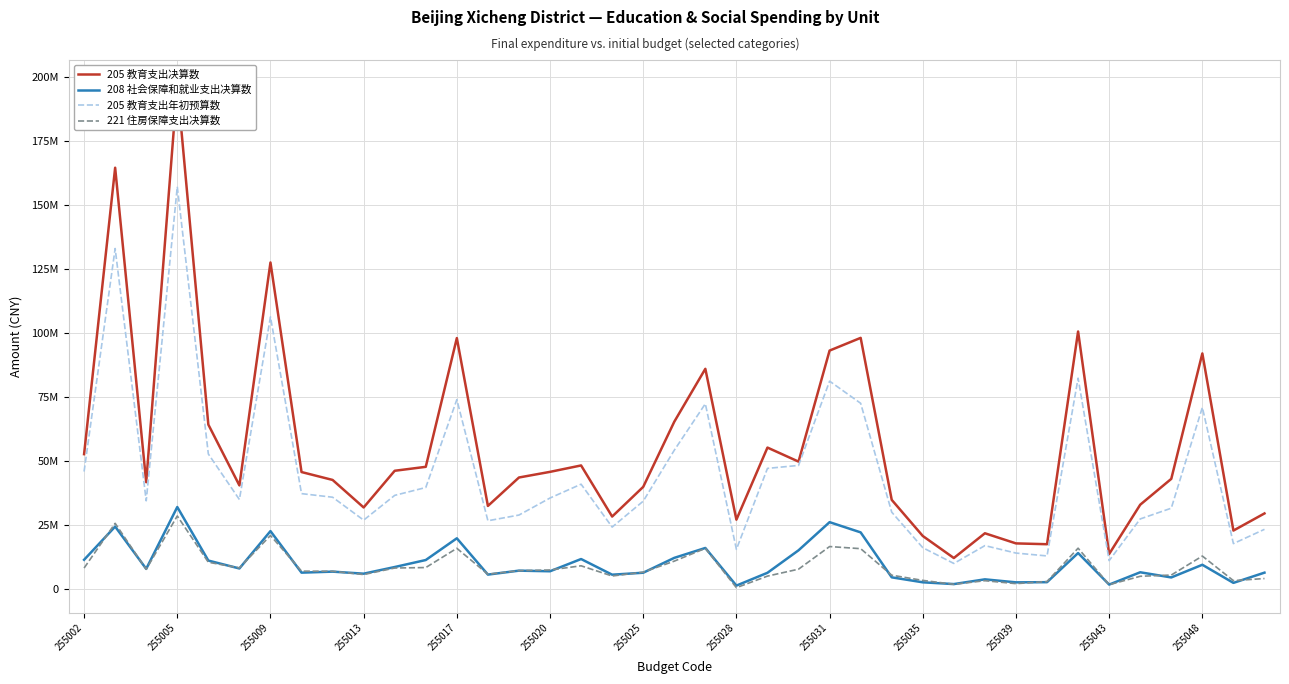

What position from the left is 26?

27